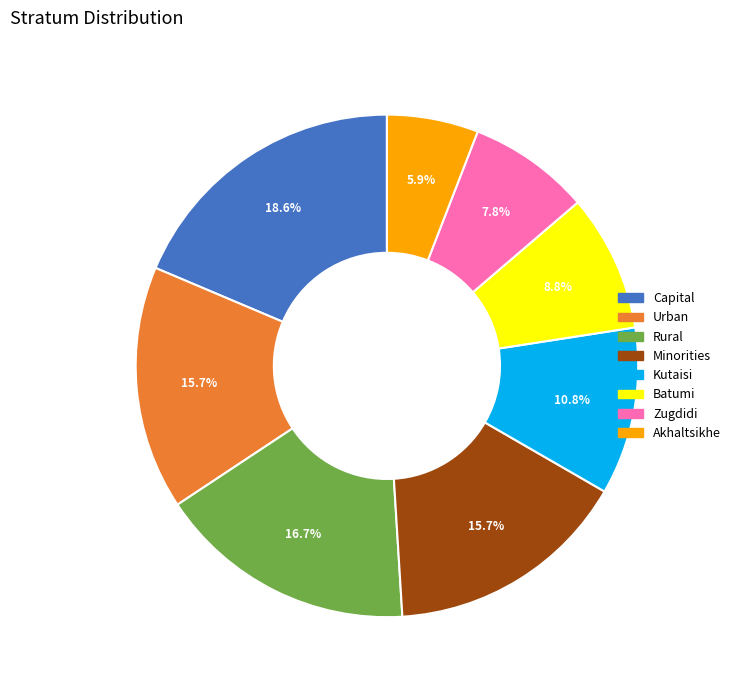

Approximately how many times larger is the value at Zugdidi compared to Batumi?

0.9